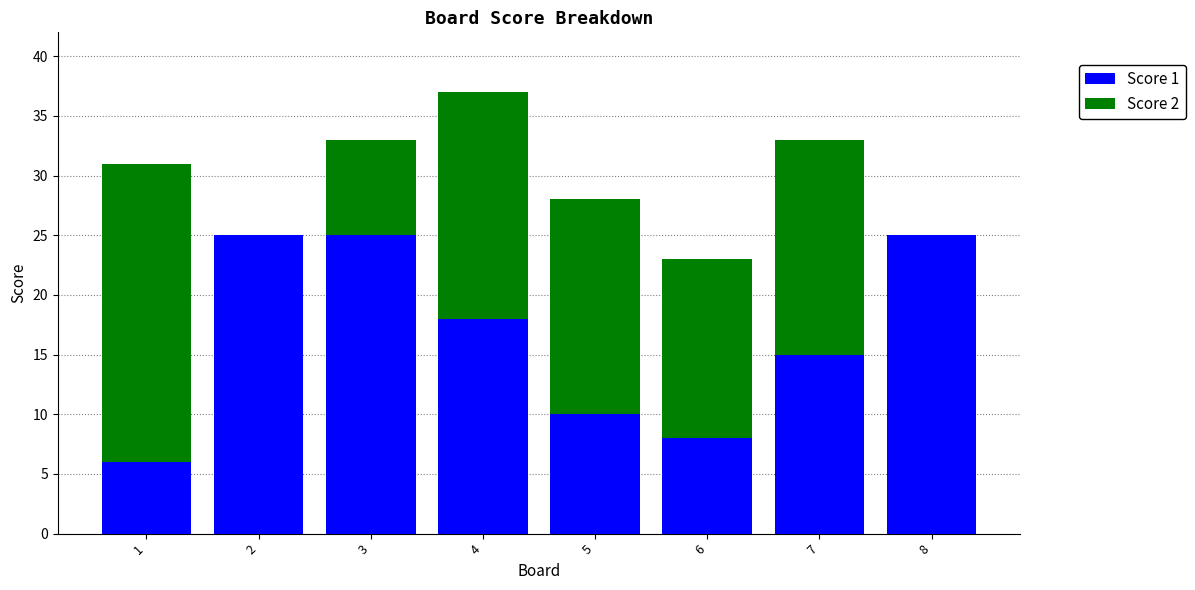

At which category is the sum across all series the highest?

4